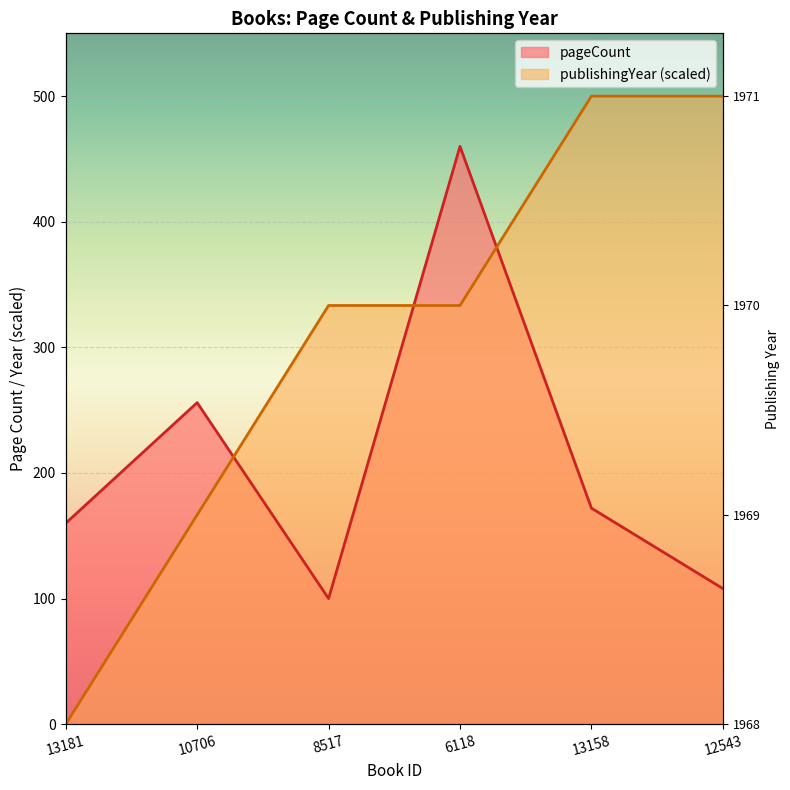

List the series in order of their overall mean, highest first.

publishingYear, pageCount